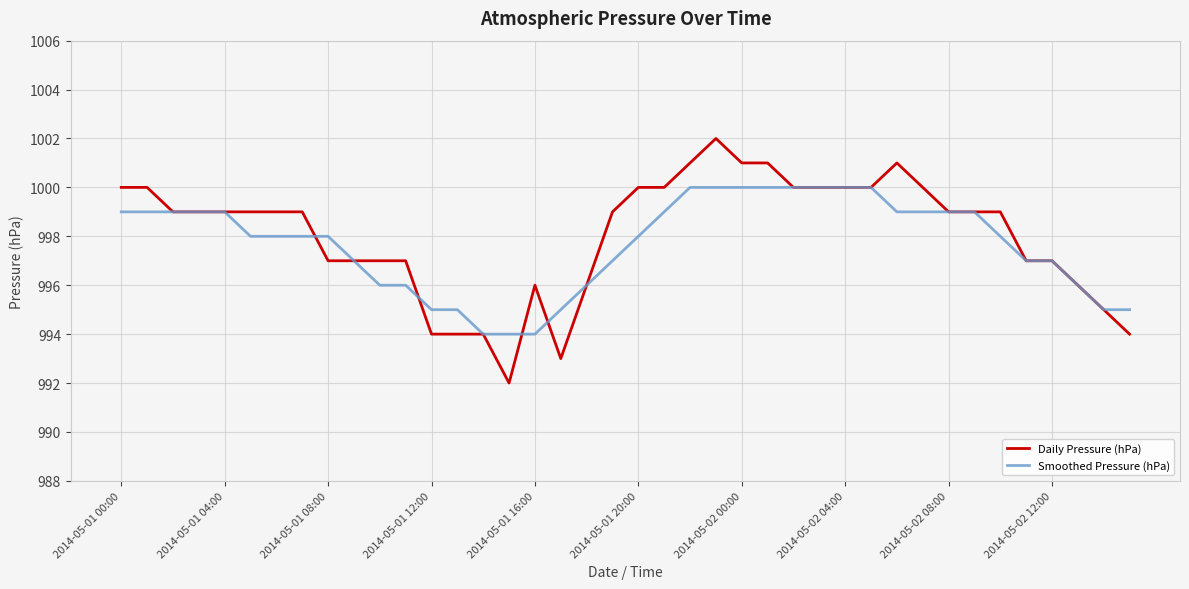

What is the smallest value displayed?

992